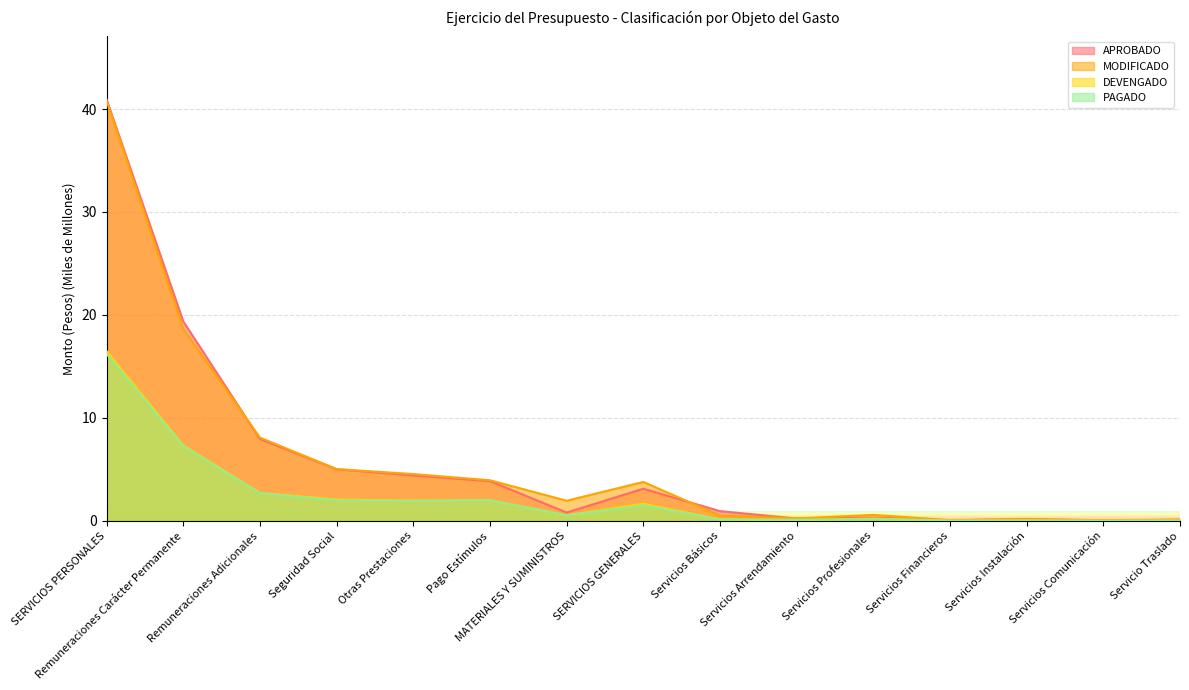

Which has a higher value, SERVICIOS GENERALES or Servicios Instalación?

SERVICIOS GENERALES